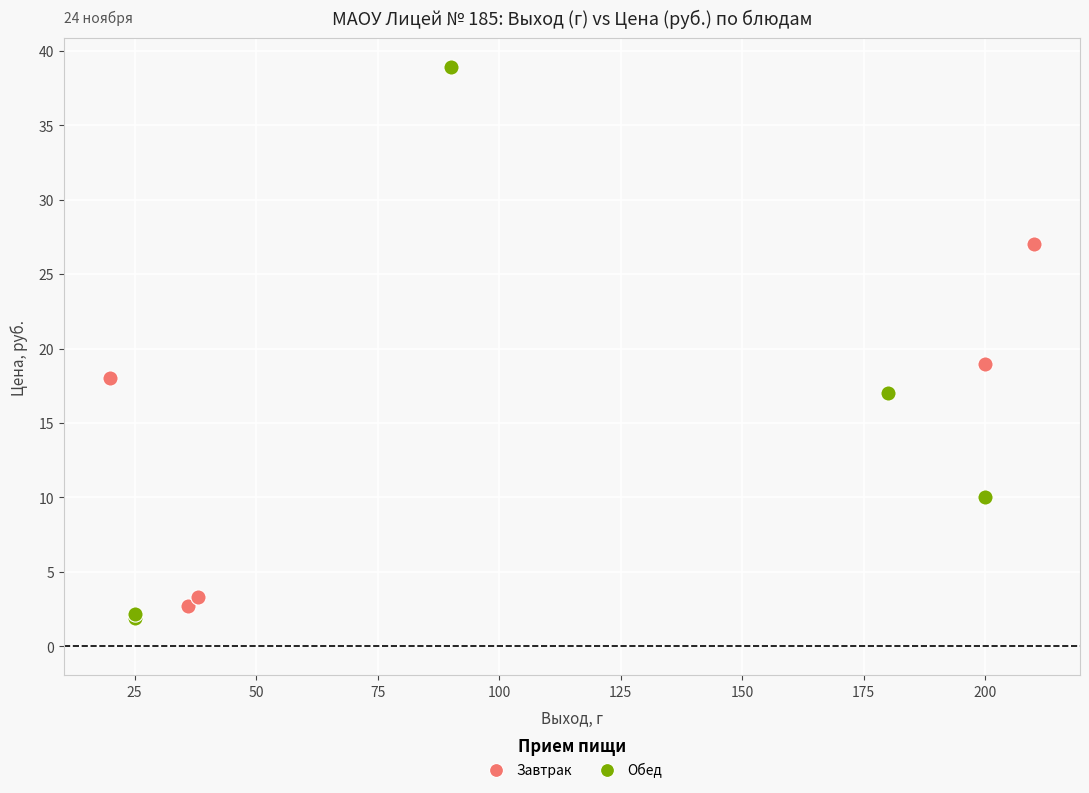

Which series has the largest Y range (max minus min)?

Обед